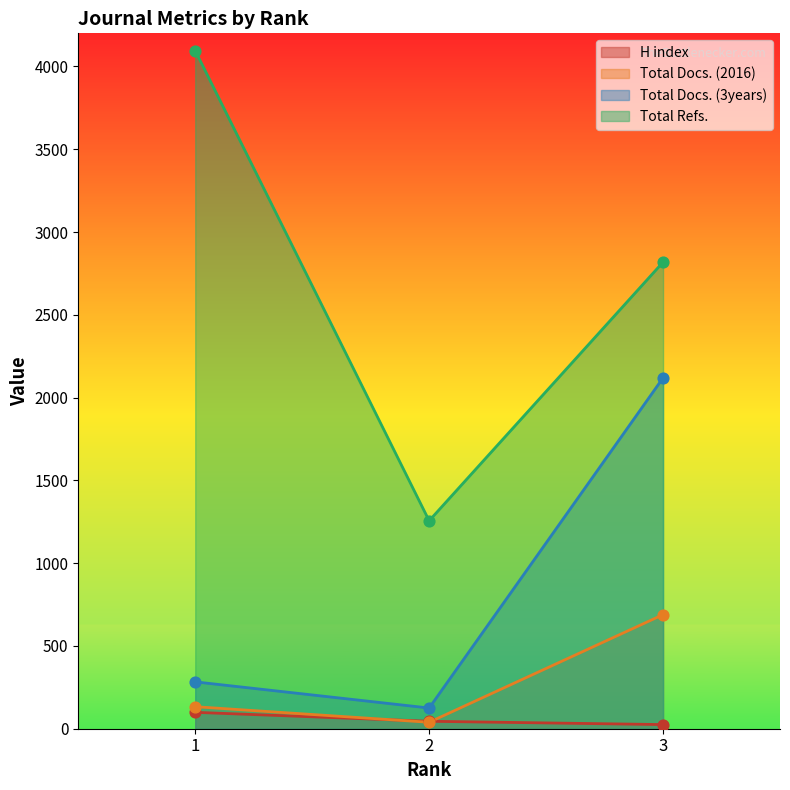

At which category is the sum across all series the highest?

3